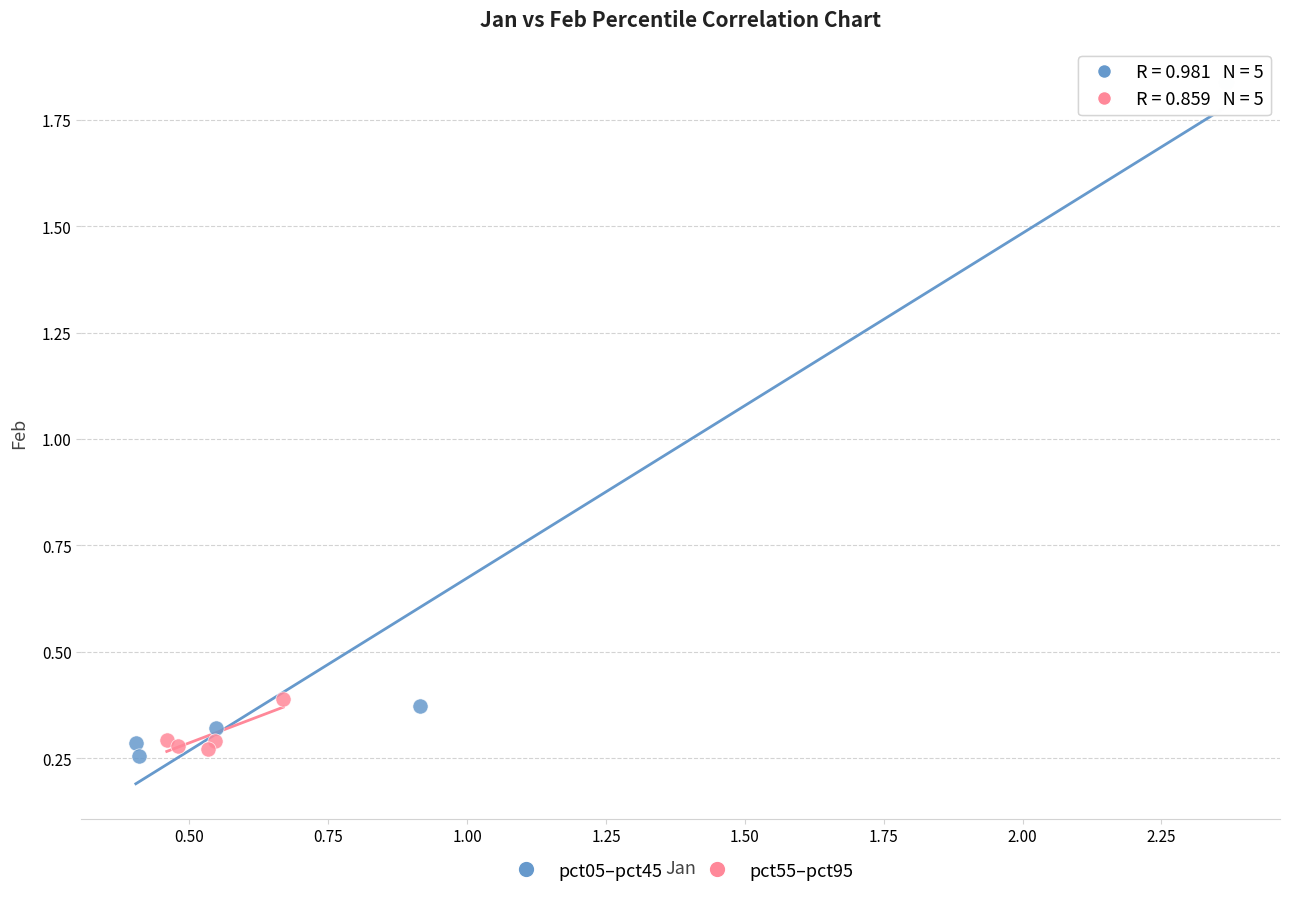

Which series has the largest Y range (max minus min)?

pct05–pct45